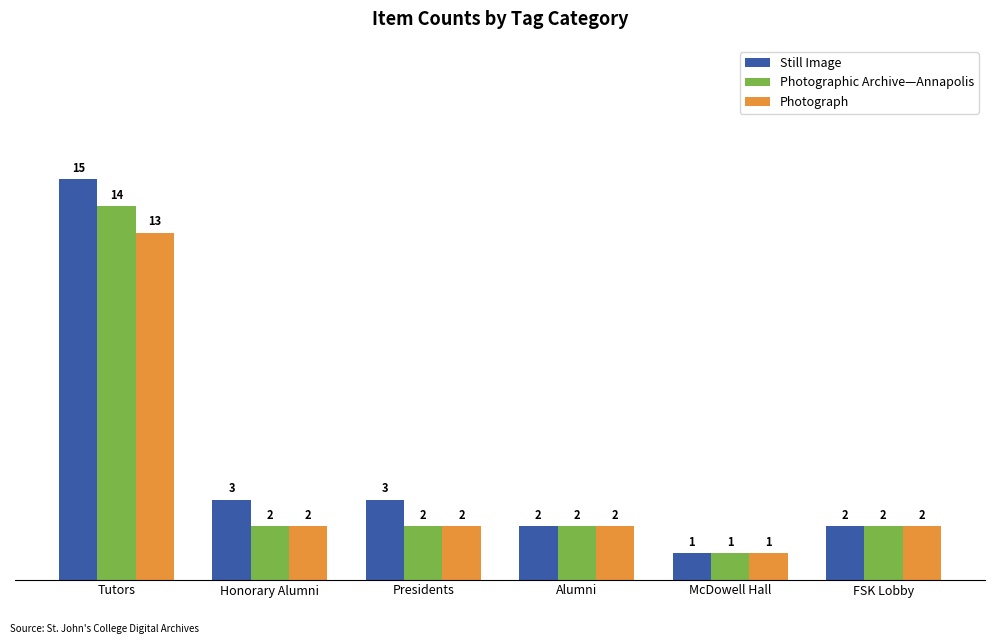

What is the difference between the Photographic Archive—Annapolis values at Tutors and Honorary Alumni?

12